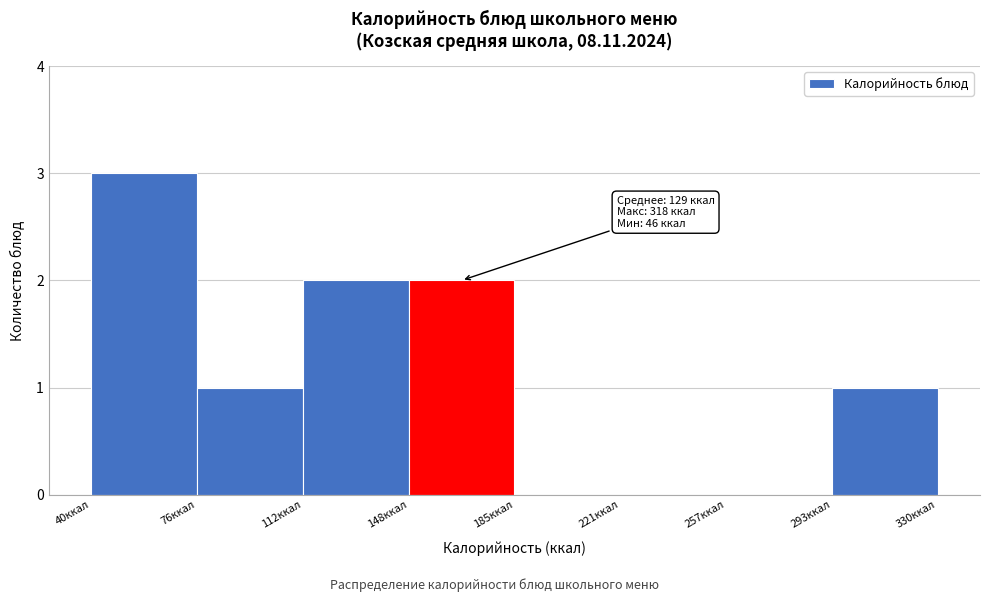

Over which range of the x-axis is the bar tallest?

40 to 75